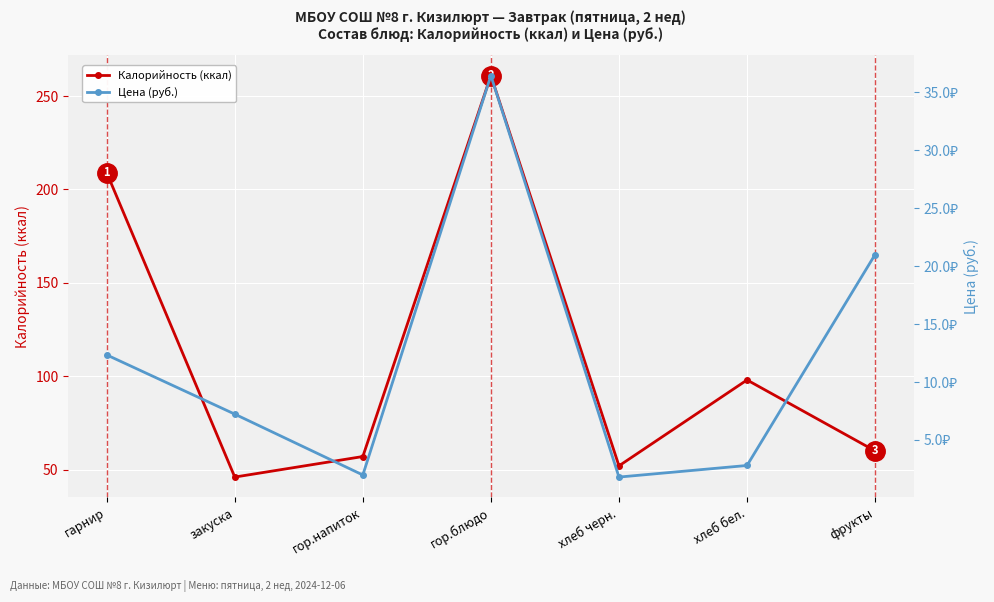

List the series in order of their peak value, highest first.

Калорийность (ккал), Цена (руб.)